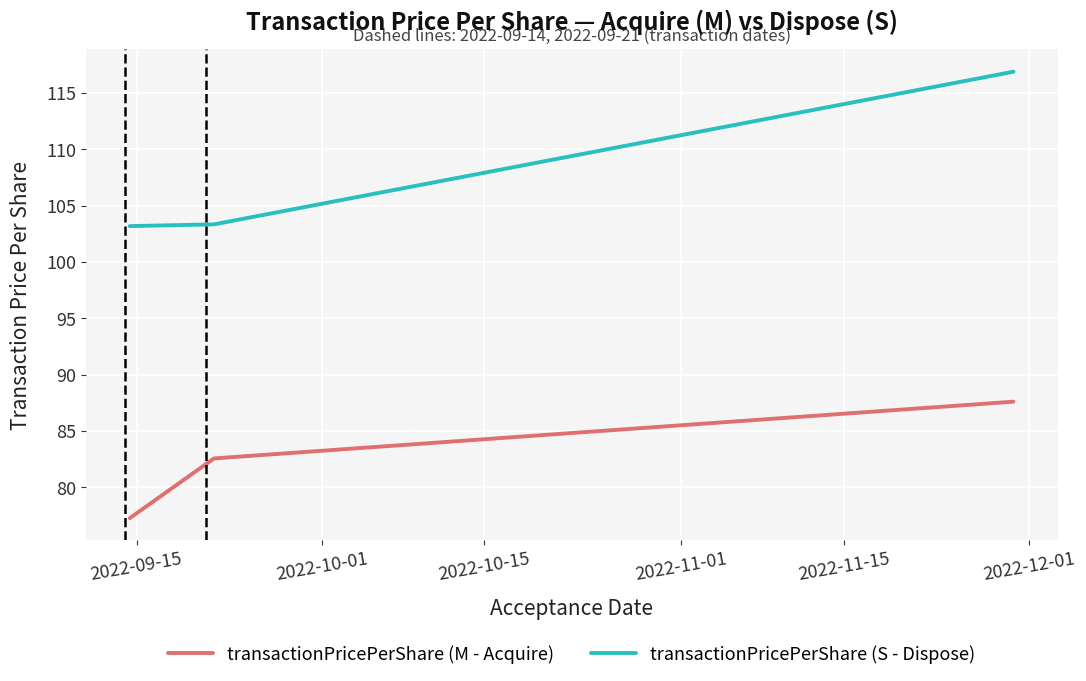

What is the maximum value shown in the chart?

116.9